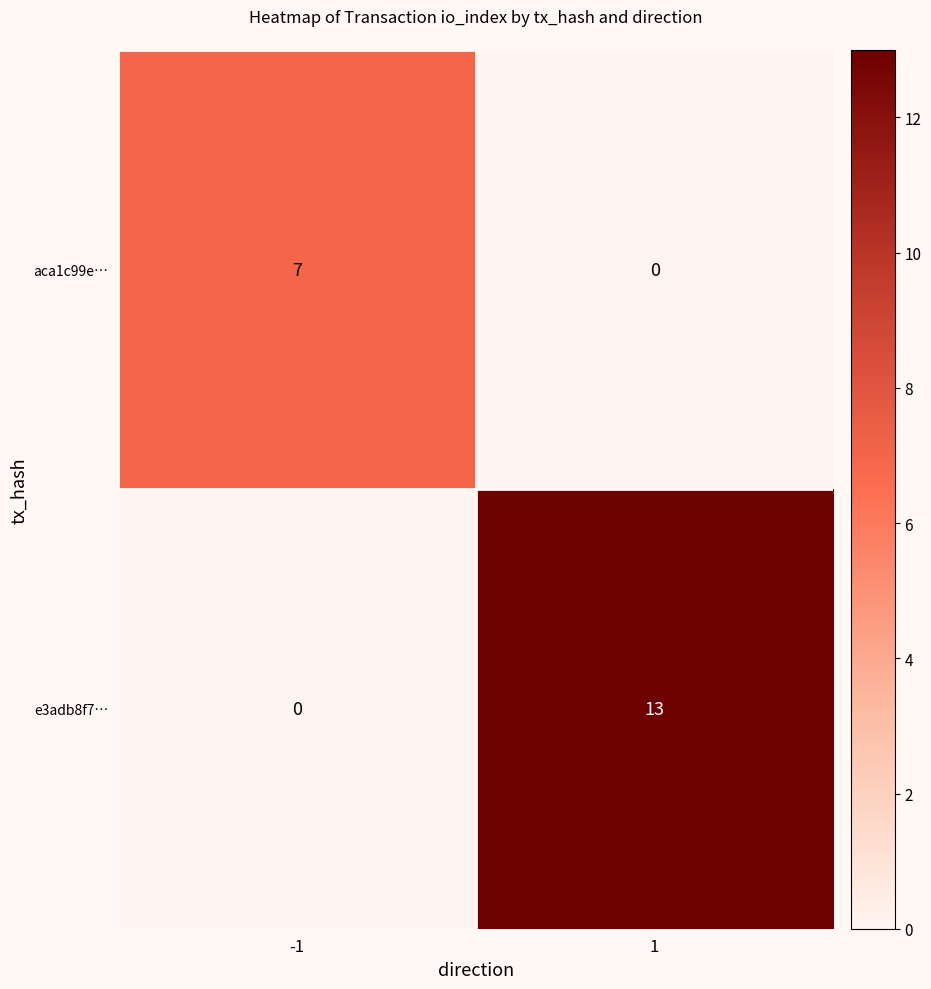

What is the difference between the maximum and minimum values in the e3adb8f7… series?

13